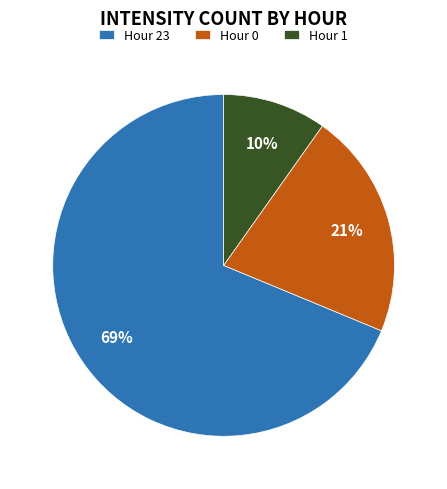

Does Hour 1 account for over 50% of the chart?

No